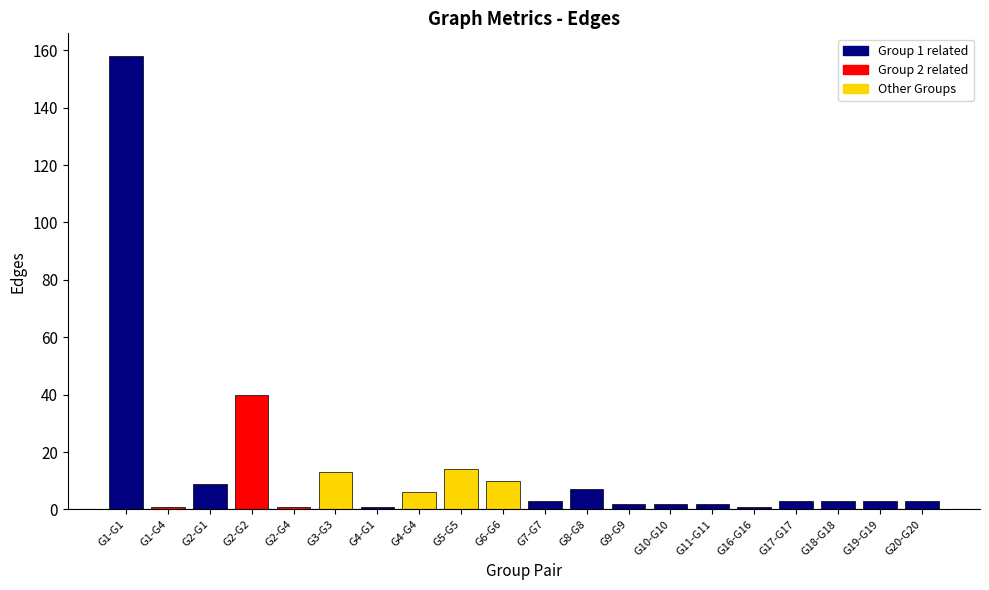

What is the change in value from G16-G16 to G18-G18?

+2